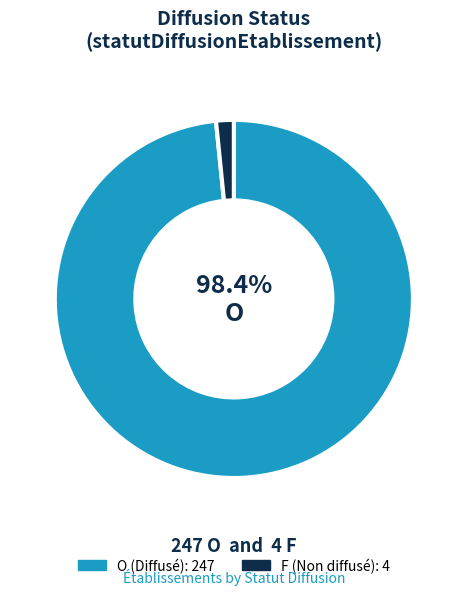

Does any single category account for the majority?

Yes